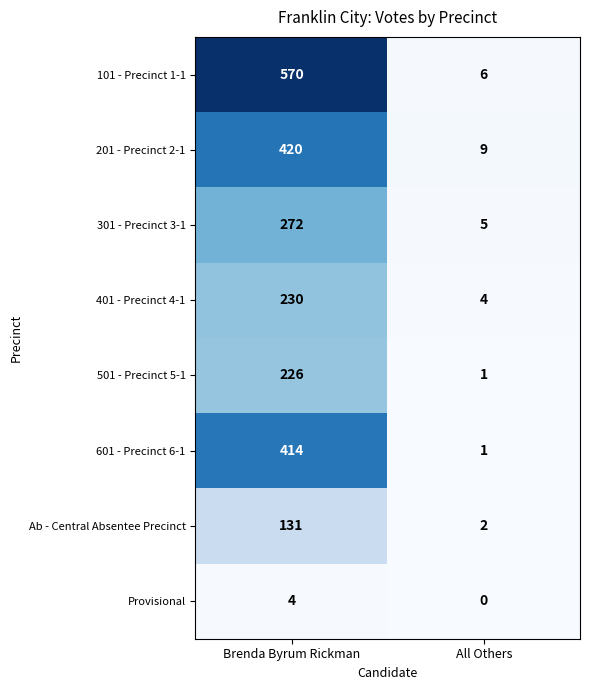

Reading left to right, what are all the values shown in this chart?

101 - Precinct 1-1: Brenda Byrum Rickman=570	All Others=6
201 - Precinct 2-1: Brenda Byrum Rickman=420	All Others=9
301 - Precinct 3-1: Brenda Byrum Rickman=272	All Others=5
401 - Precinct 4-1: Brenda Byrum Rickman=230	All Others=4
501 - Precinct 5-1: Brenda Byrum Rickman=226	All Others=1
601 - Precinct 6-1: Brenda Byrum Rickman=414	All Others=1
Ab - Central Absentee Precinct: Brenda Byrum Rickman=131	All Others=2
Provisional: Brenda Byrum Rickman=4	All Others=0